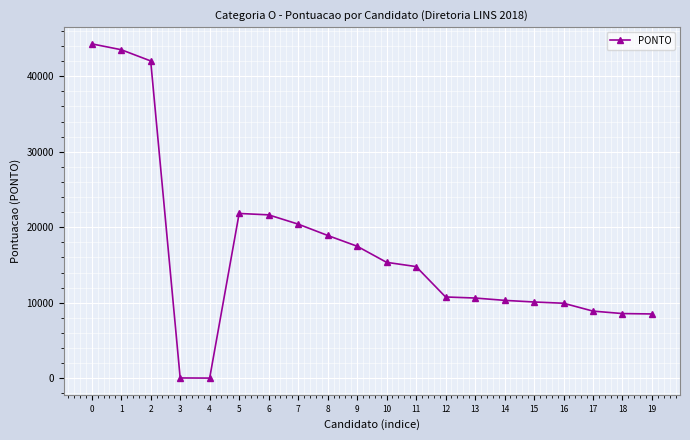

The chart shows a value of 21637.0 at 6. True or false?

True